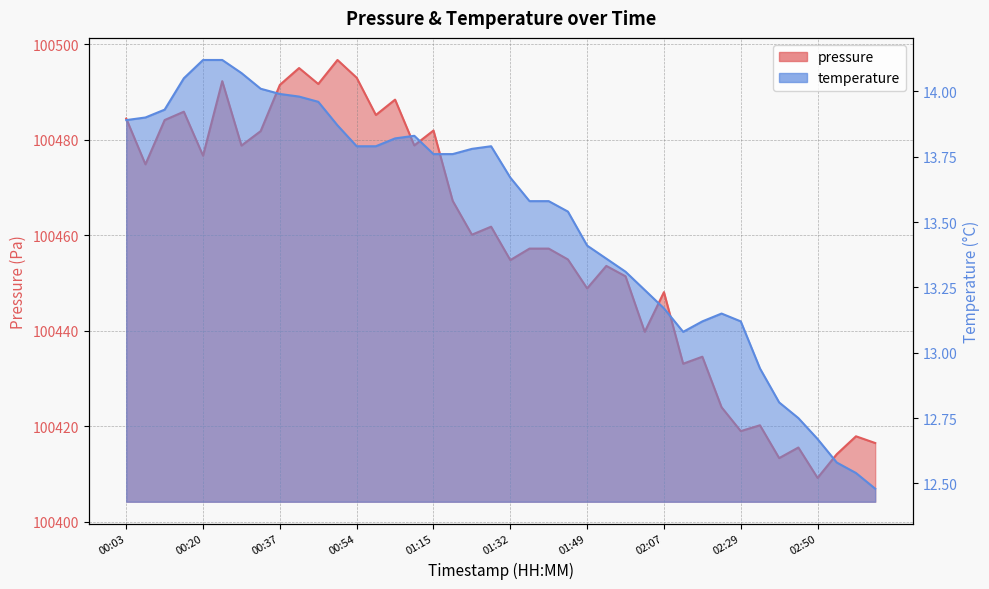

What is the maximum value shown in the chart?

100496.8